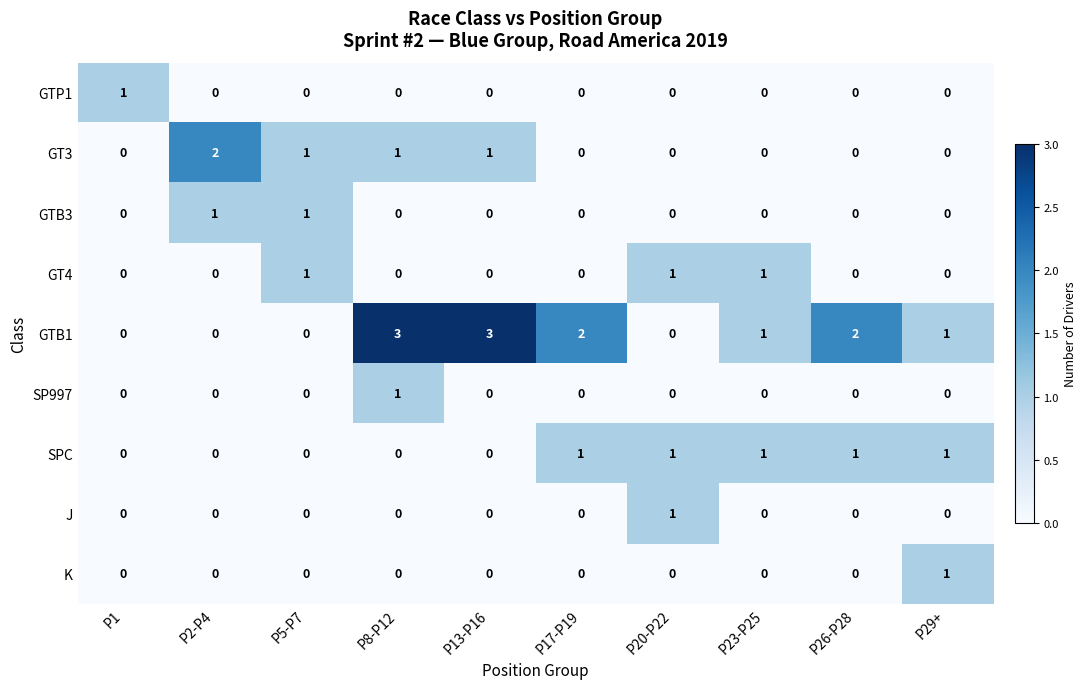

What is the sum of all GT3 values?

5